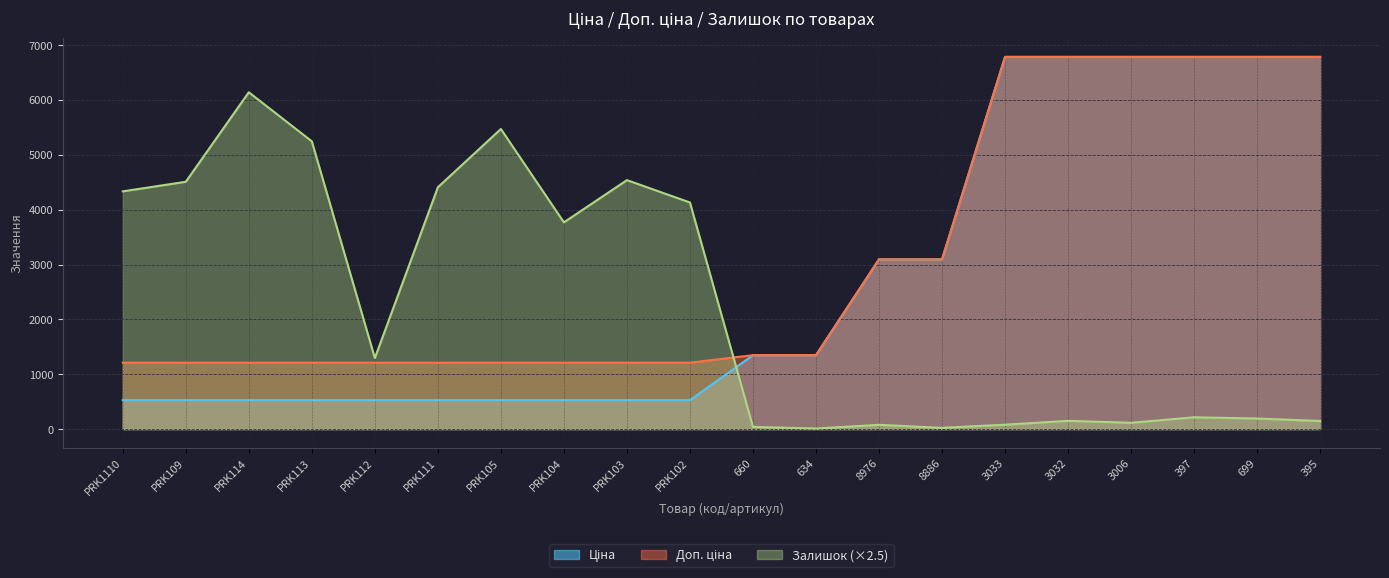

What is the sum of the Ціна values at PRK104 and 395?

7315.4